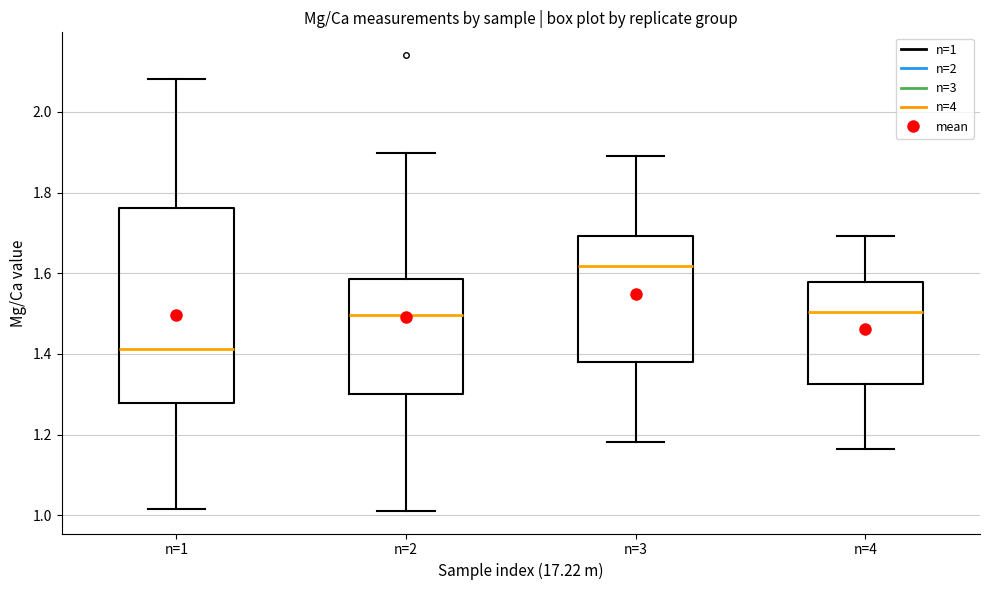

Where does the lower whisker of the box for n=2 end on the y-axis? The values are not printed on the chart, so give them approximately, as read against the axis.

1.02